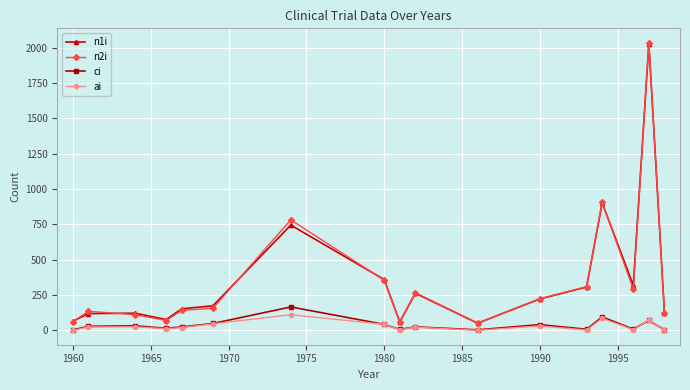

How many series are shown in this chart?

4